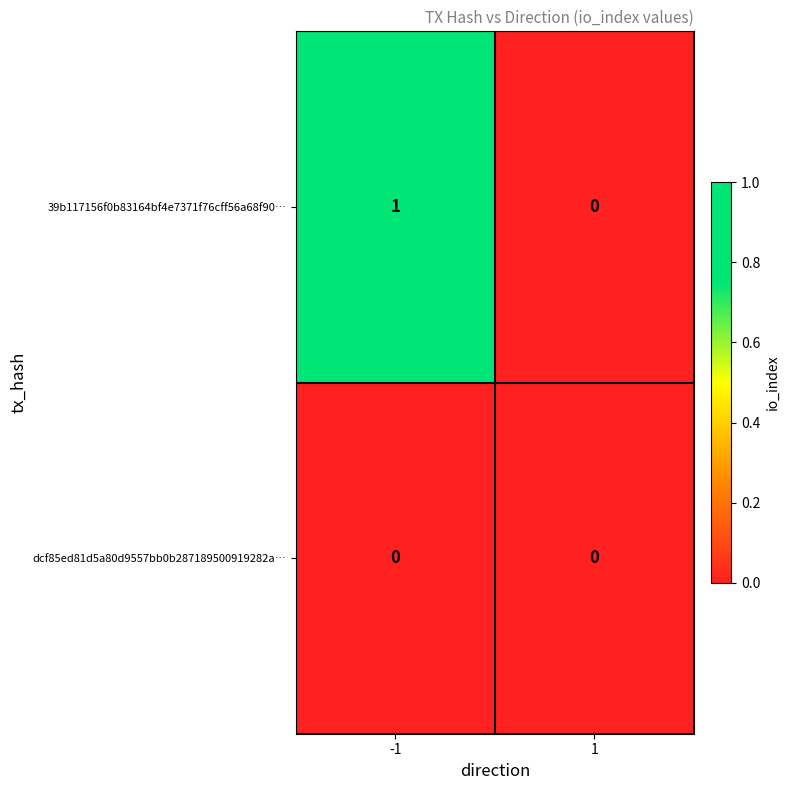

Is the value of 39b117156f0b83164bf4e7371f76cff56a68f90… at -1 greater than the value of dcf85ed81d5a80d9557bb0b287189500919282a… at 1?

Yes